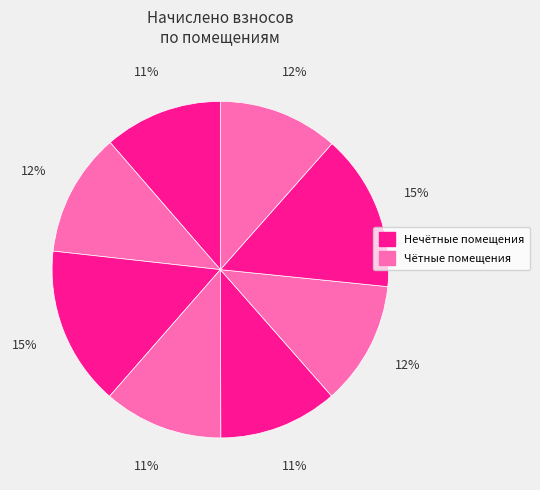

Count the number of slices in the pie.

8